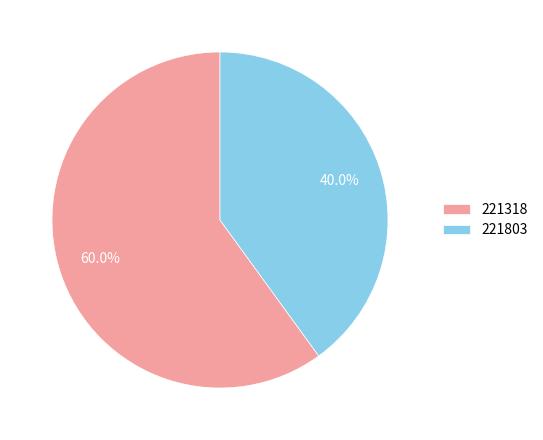

What percentage is the 221318 slice, to the nearest percent?

60%